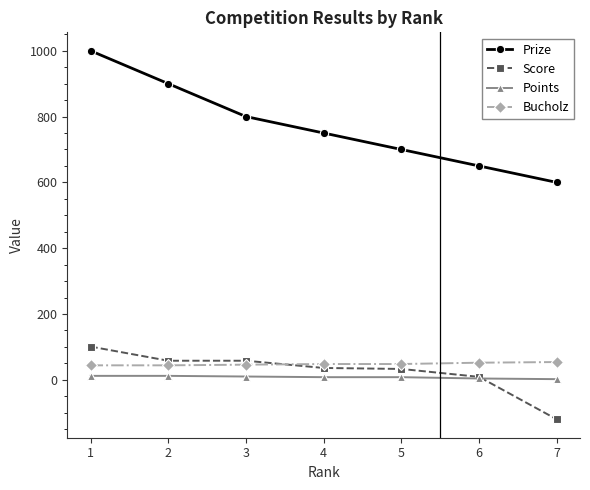

At which category is the sum across all series the highest?

1